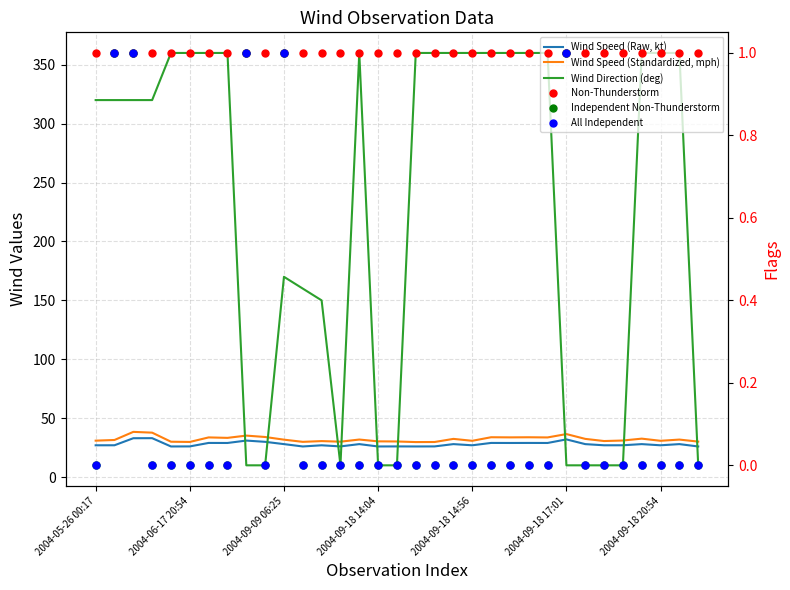

What is the label of the 14th point from the left?

13